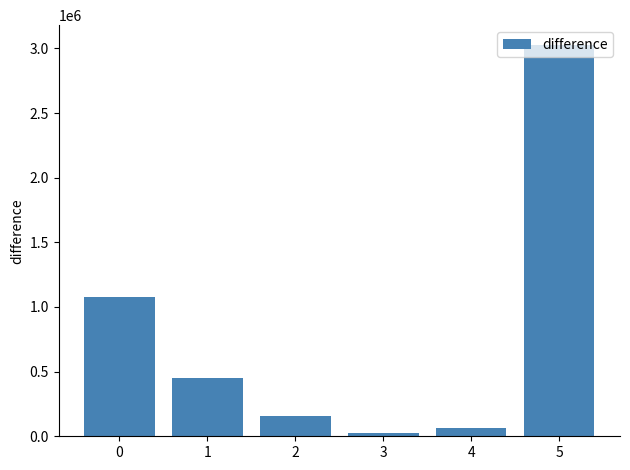

Are the bars grouped side by side (vs. stacked)?

No